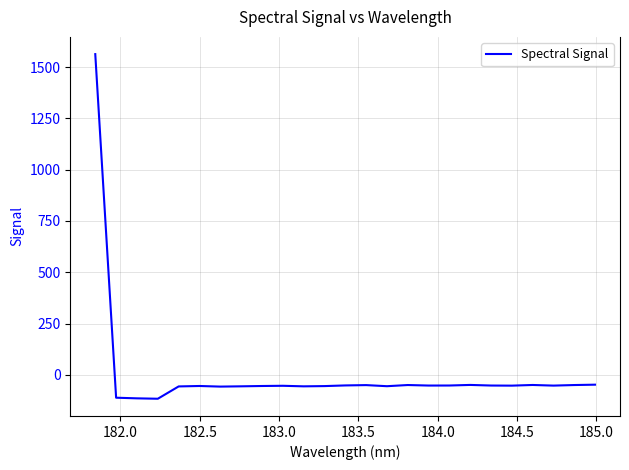

What is the sum of all values?

113.1